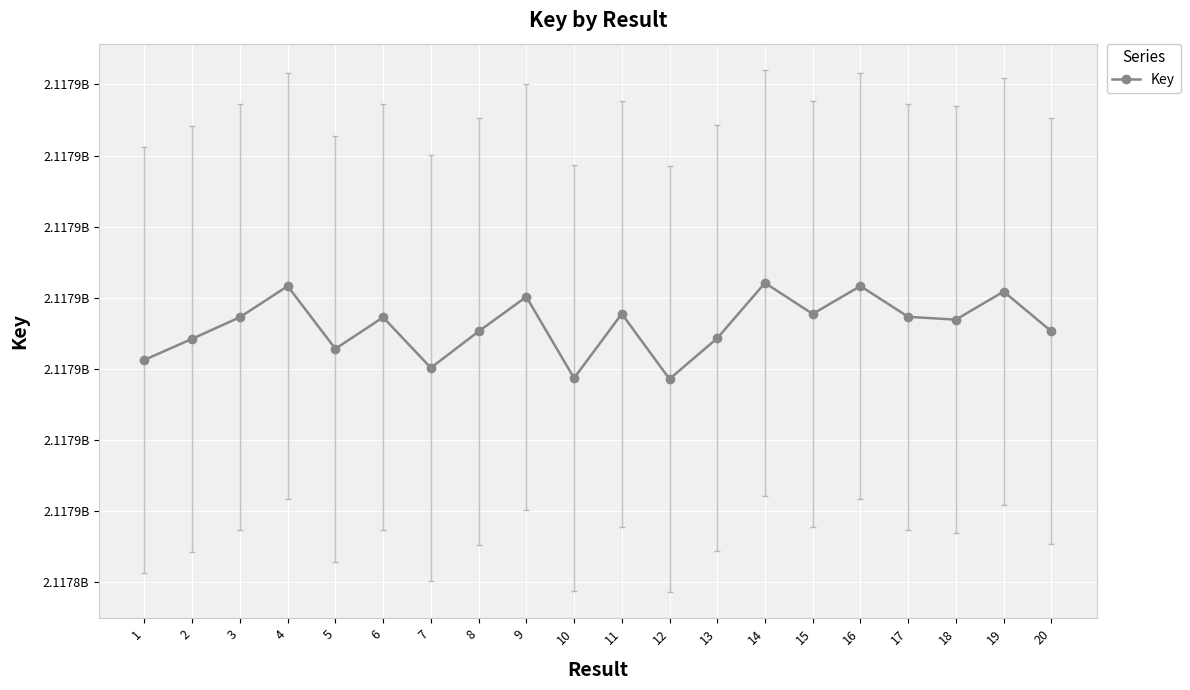

At which label is the value closest to 2117885306?

20